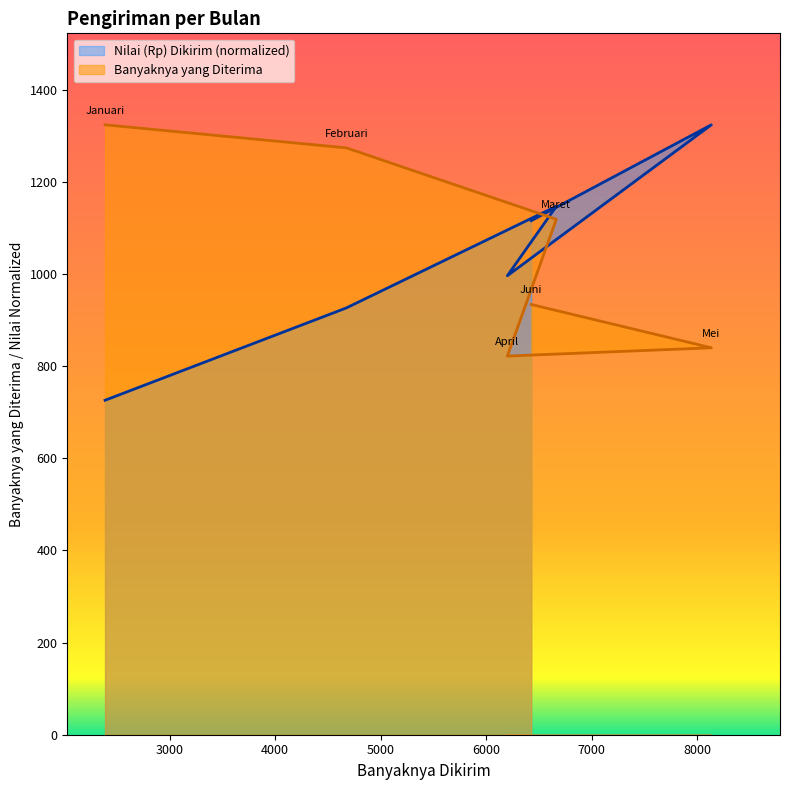

Which series has the widest spread of values?

Nilai (Rp) Dikirim